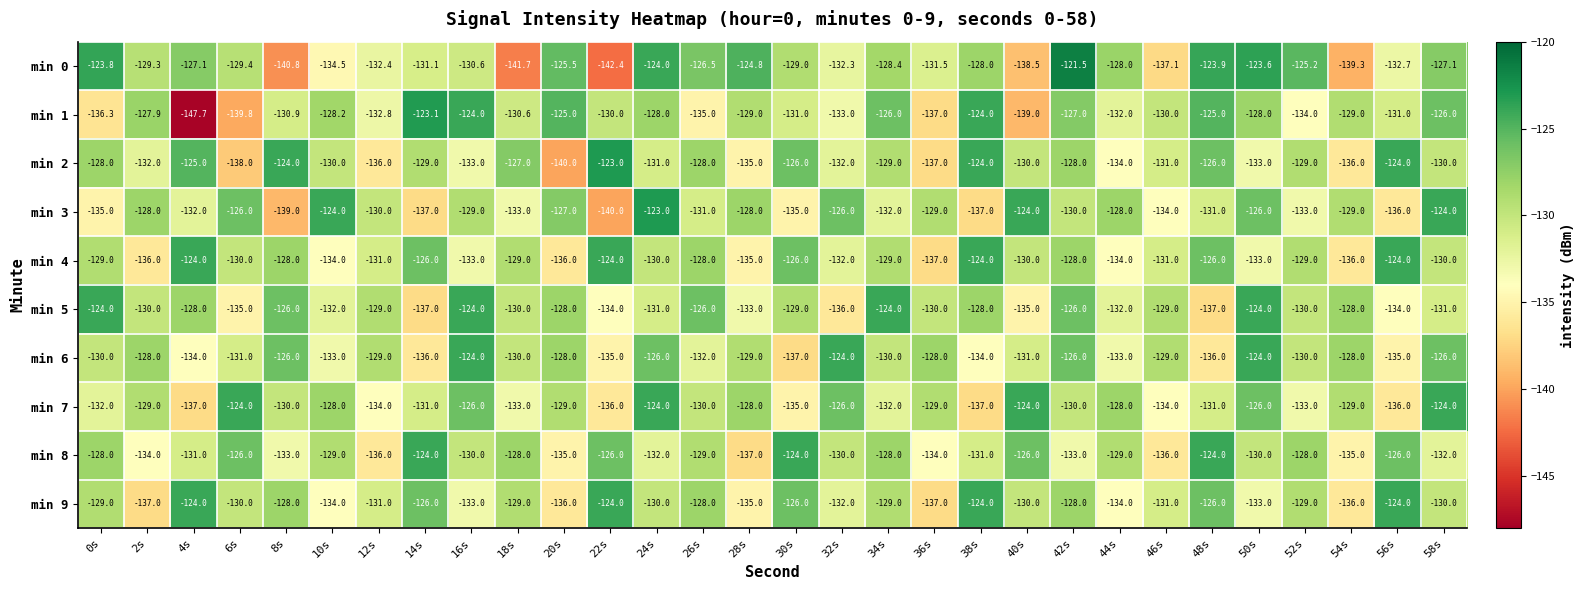

Which series has the widest spread of values?

min 1